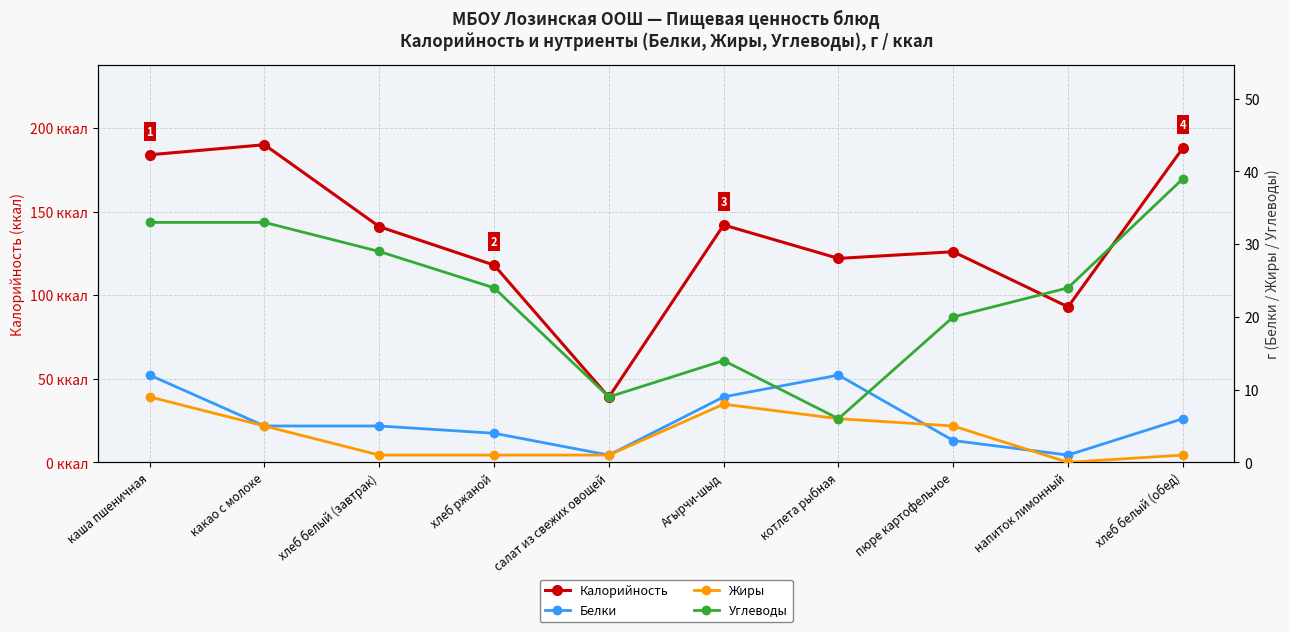

True or false: Калорийность and Белки intersect in this chart.

False